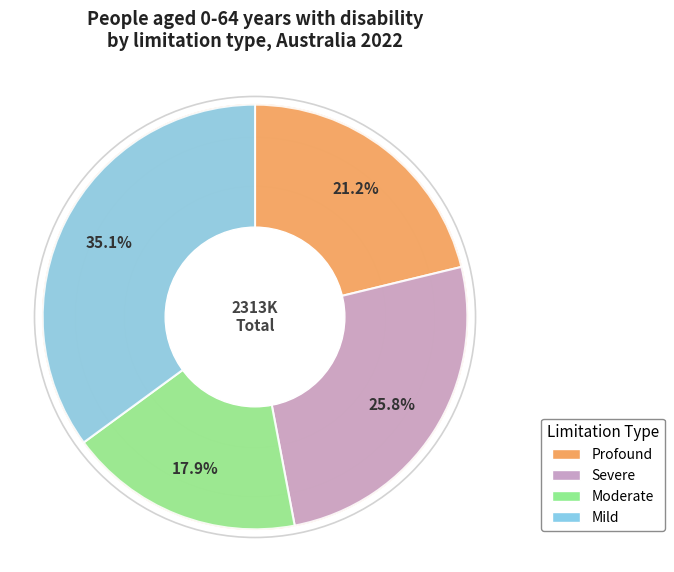

How many segments does this pie chart have?

4